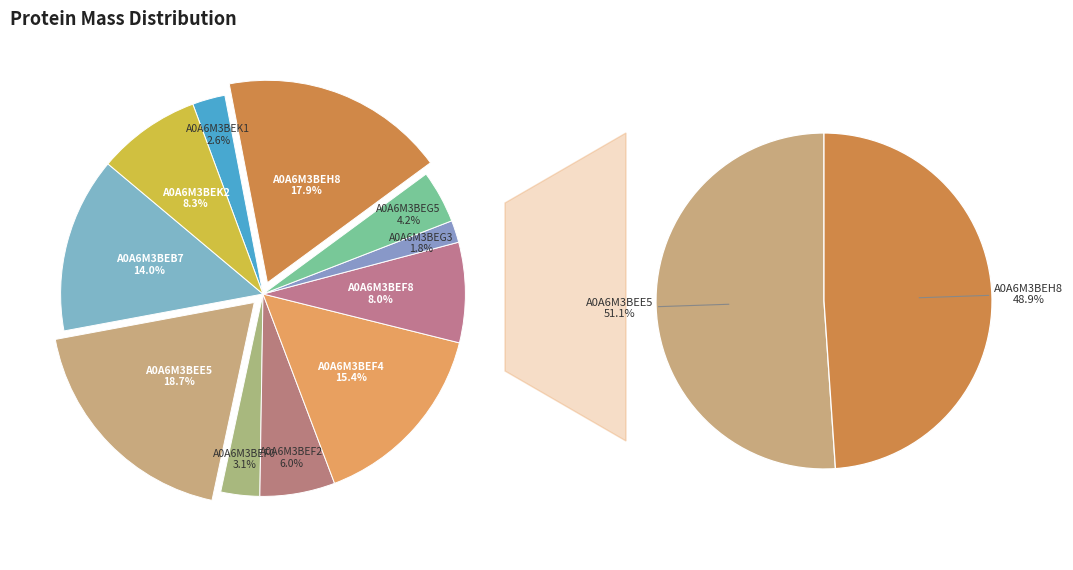

Is tr|A0A6M3BEF2 the majority of the pie?

No